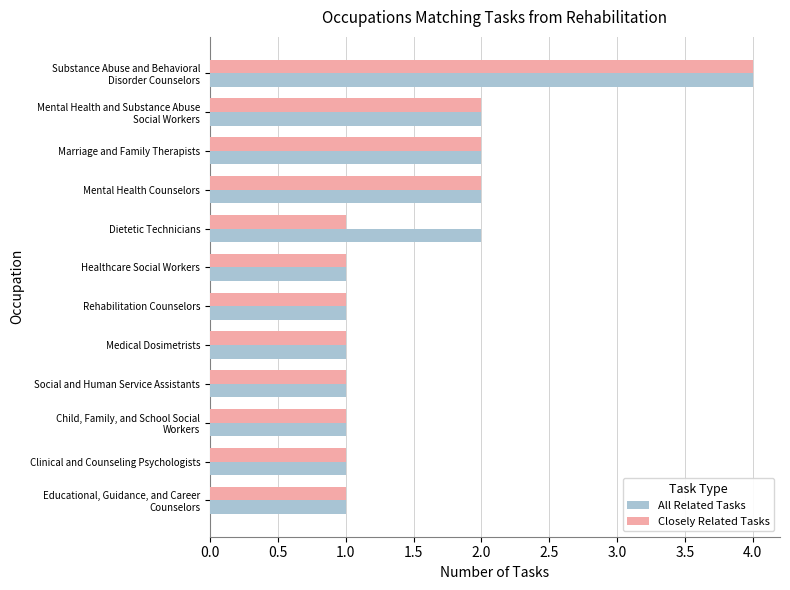

Is it true that Closely Related Tasks equals 1 at Dietetic Technicians?

True